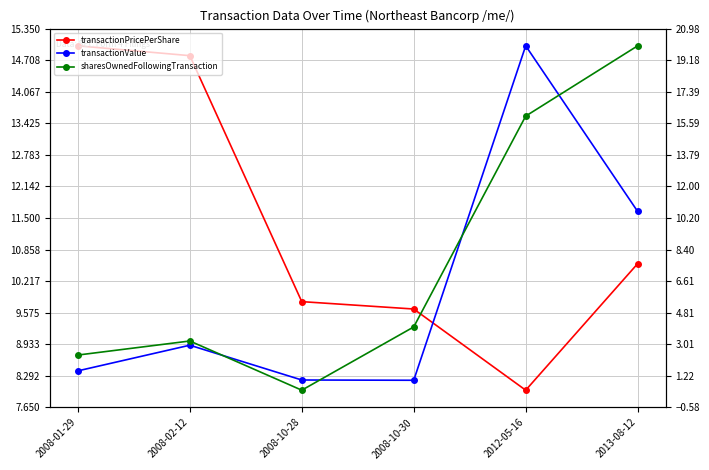

What is the smallest value displayed?

0.4